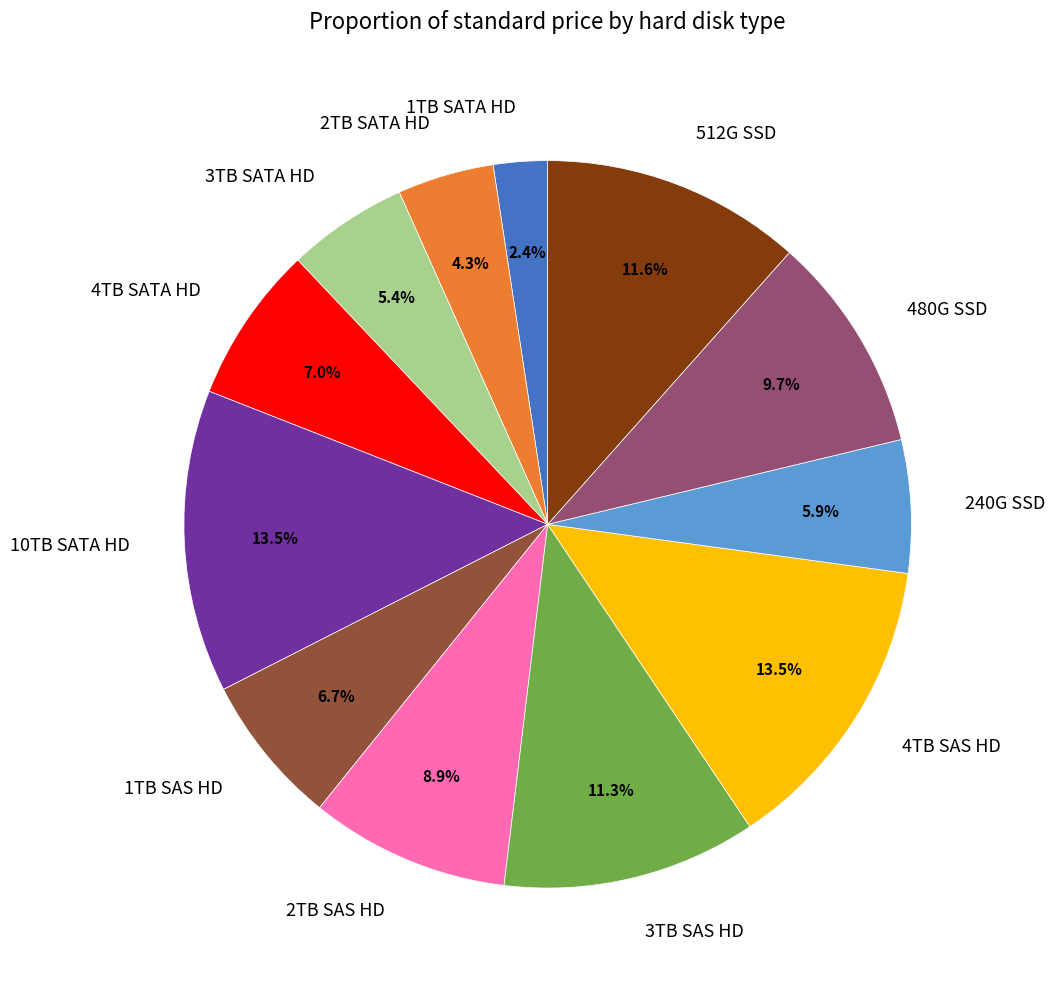

Is it true that 3TB SAS HD is 20% of the pie?

False